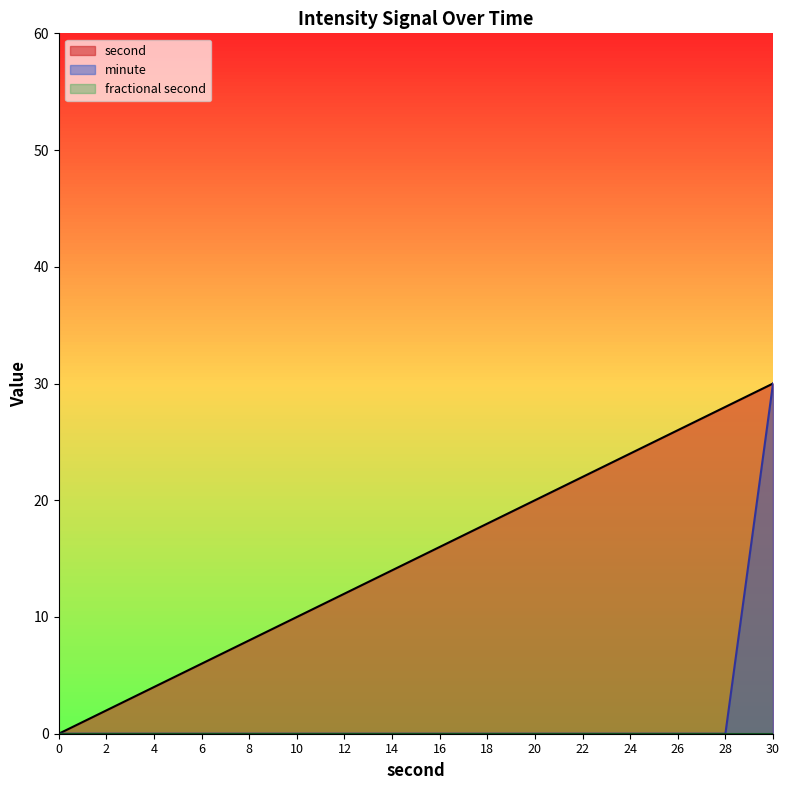

True or false: second and minute intersect in this chart.

False